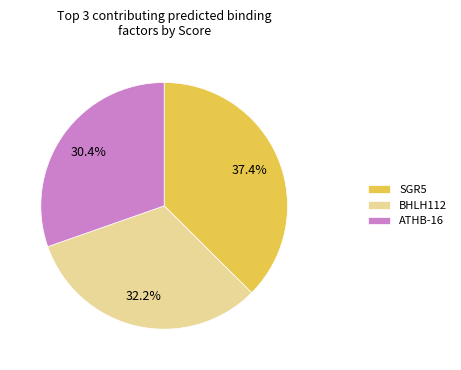

What is the largest slice in the pie chart?

SGR5